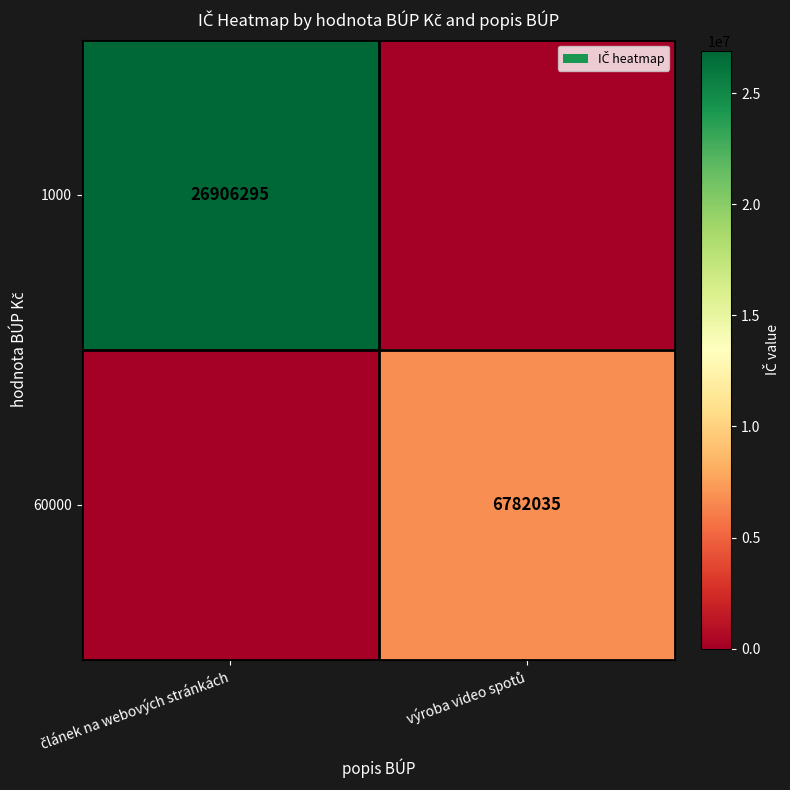

The 60000 series shows 3160609 at výroba video spotů. True or false?

False